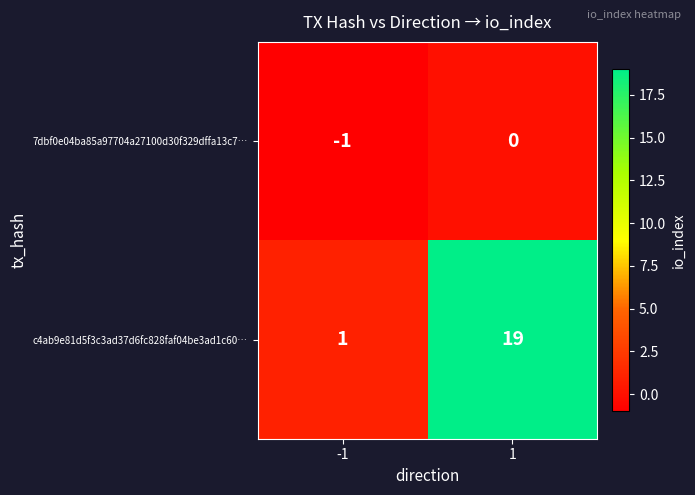

What is the sum of all c4ab9e81d5f3c3ad37d6fc828faf04be3ad1c60… values?

20